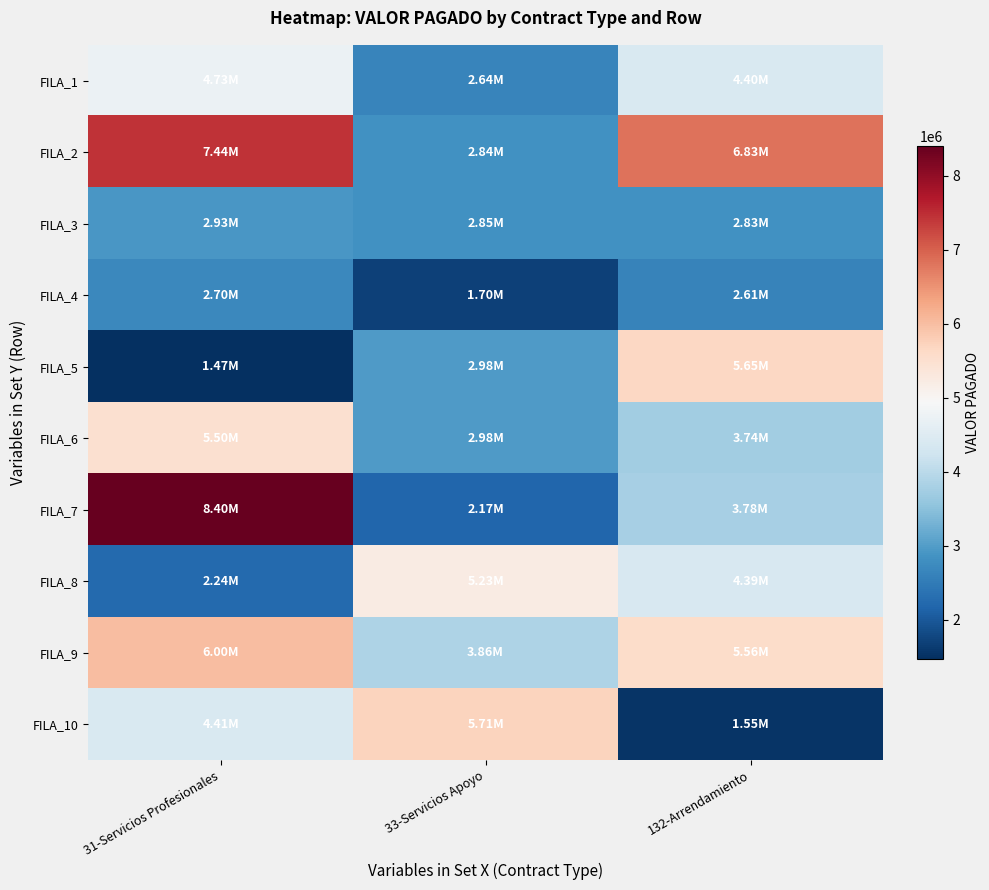

Reading left to right, list all the values displayed in this chart.

FILA_1: 31-Servicios Profesionales=4727052	33-Servicios Apoyo=2638440	132-Arrendamiento=4397766
FILA_2: 31-Servicios Profesionales=7443507	33-Servicios Apoyo=2841394	132-Arrendamiento=6829511
FILA_3: 31-Servicios Profesionales=2930000	33-Servicios Apoyo=2846003	132-Arrendamiento=2829808
FILA_4: 31-Servicios Profesionales=2700000	33-Servicios Apoyo=1704840	132-Arrendamiento=2609393
FILA_5: 31-Servicios Profesionales=1470466	33-Servicios Apoyo=2976696	132-Arrendamiento=5653798
FILA_6: 31-Servicios Profesionales=5500000	33-Servicios Apoyo=2976696	132-Arrendamiento=3743423
FILA_7: 31-Servicios Profesionales=8400000	33-Servicios Apoyo=2174536	132-Arrendamiento=3781985
FILA_8: 31-Servicios Profesionales=2243495	33-Servicios Apoyo=5231110	132-Arrendamiento=4389268
FILA_9: 31-Servicios Profesionales=6000000	33-Servicios Apoyo=3862772	132-Arrendamiento=5558114
FILA_10: 31-Servicios Profesionales=4413185	33-Servicios Apoyo=5711320	132-Arrendamiento=1545317